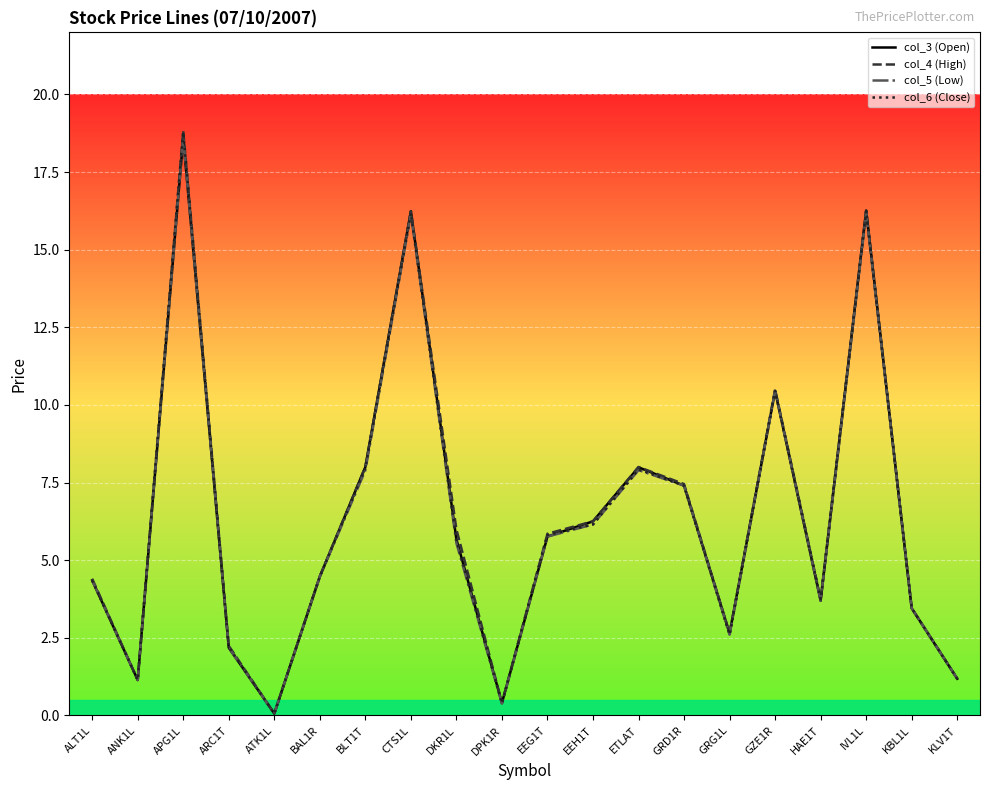

Does the chart have visible grid lines?

Yes